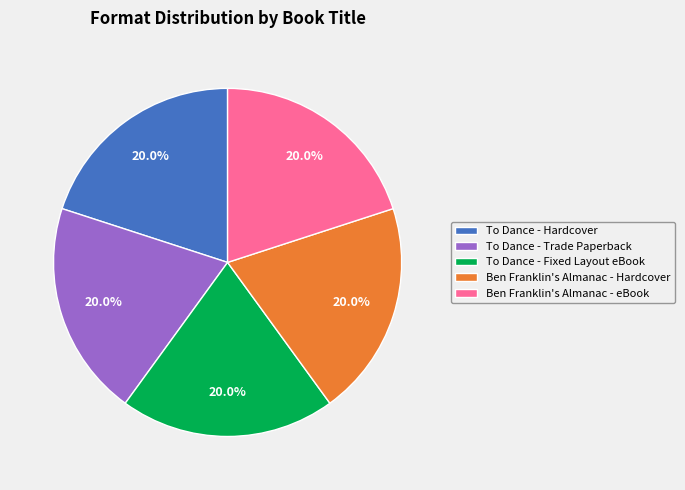

Is there any slice that represents more than half of the pie?

No